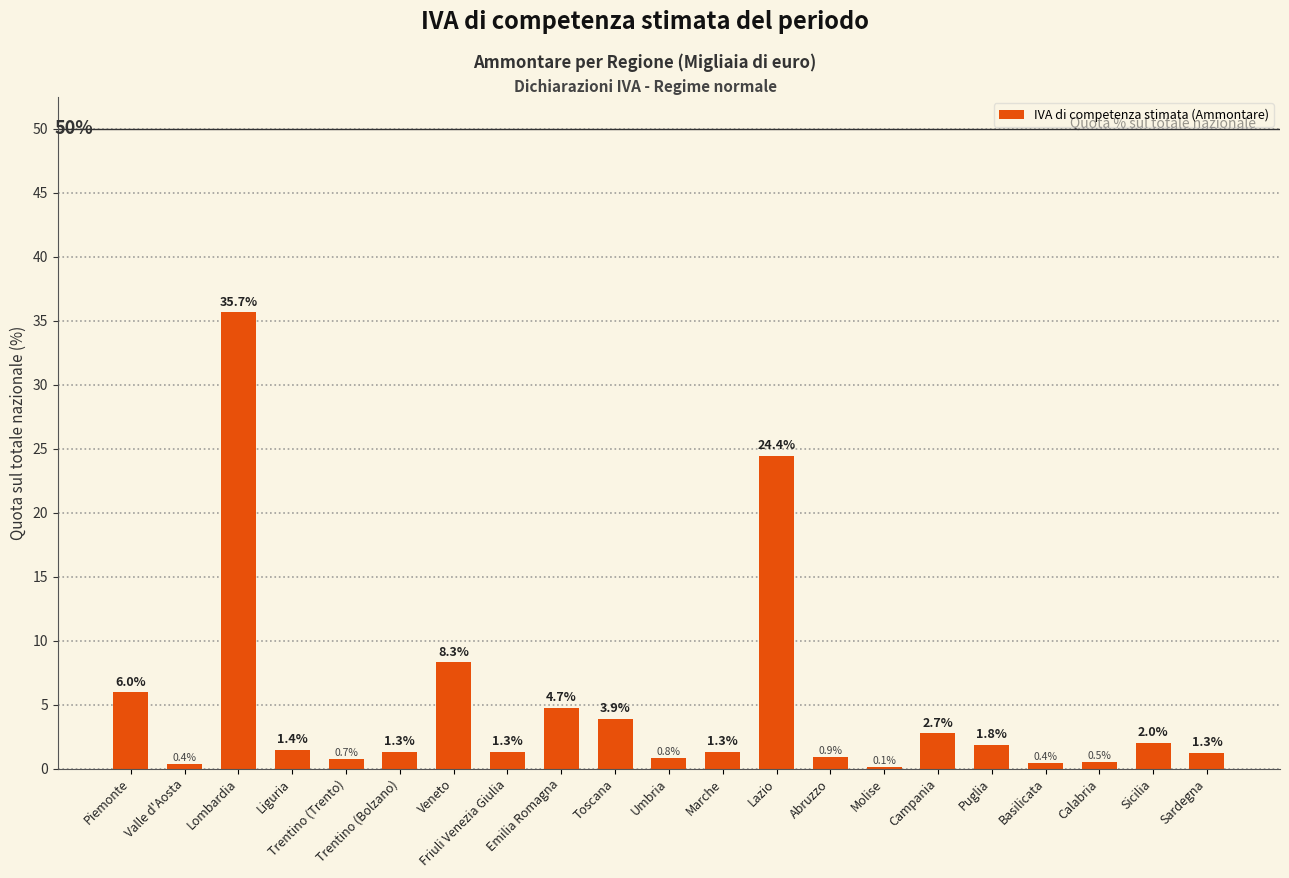

Is it true that the value at Valle d'Aosta is 0.4?

True